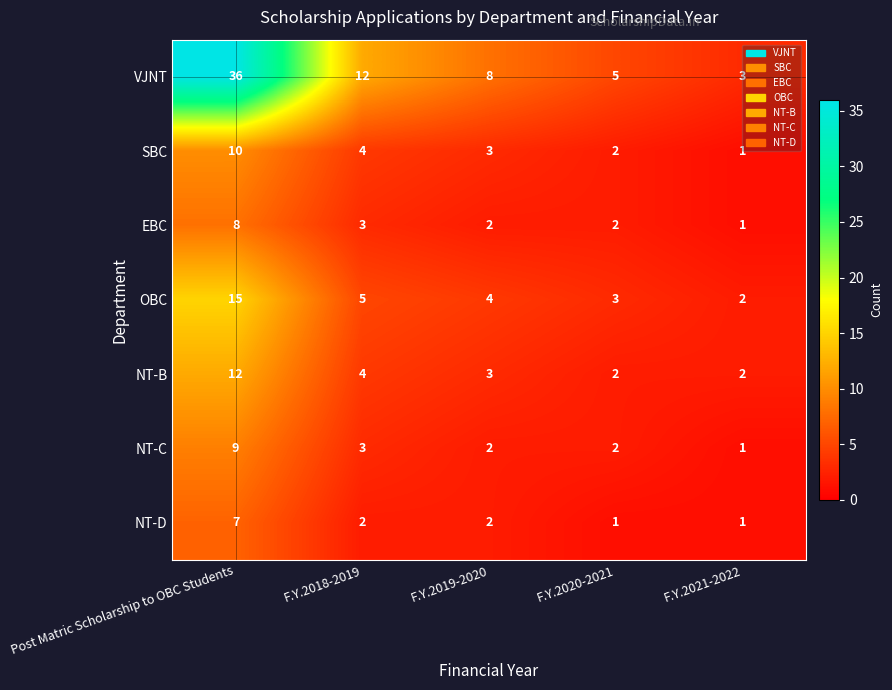

True or false: OBC has a value of 15 at Post Matric Scholarship to OBC Students.

True